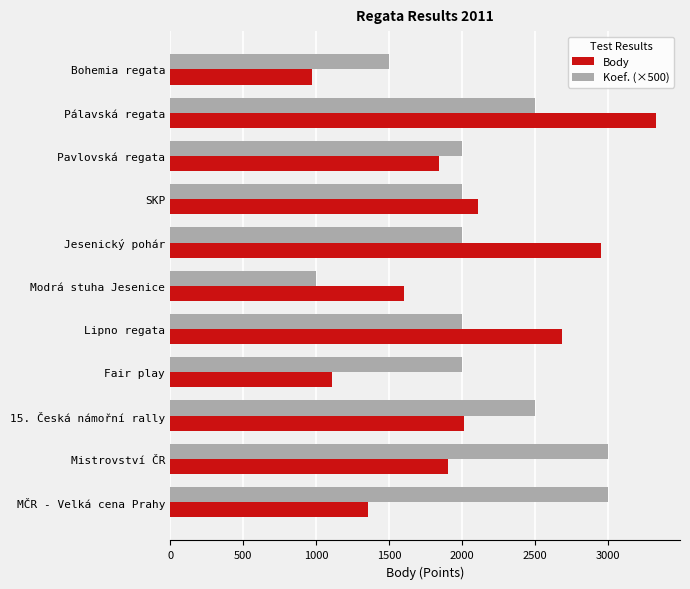

What is the average value of the Koef. (×500) series?

2136